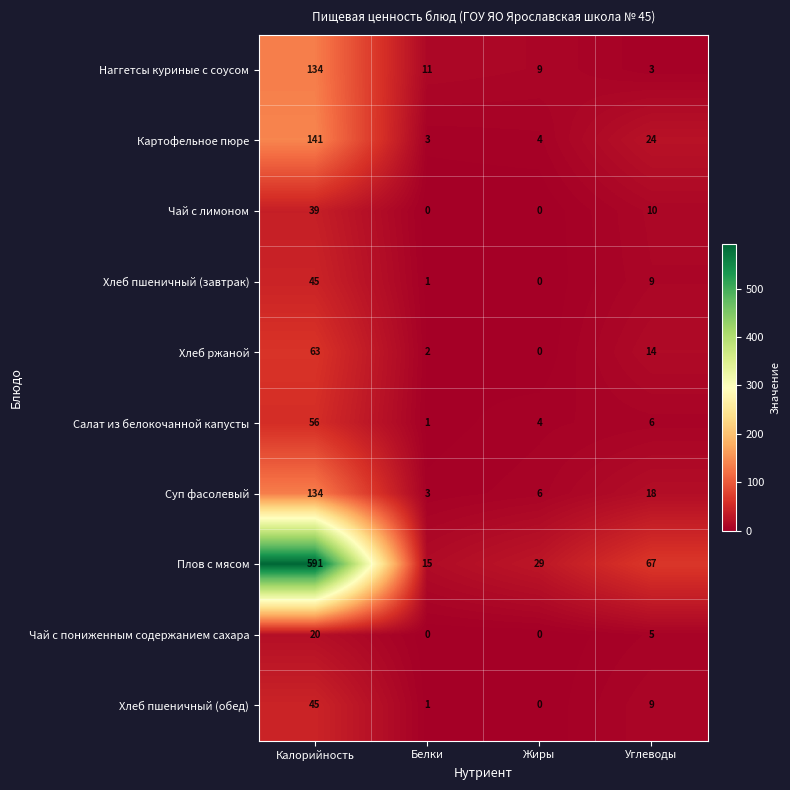

List the labels in order of Картофельное пюре value, largest first.

Калорийность, Углеводы, Жиры, Белки